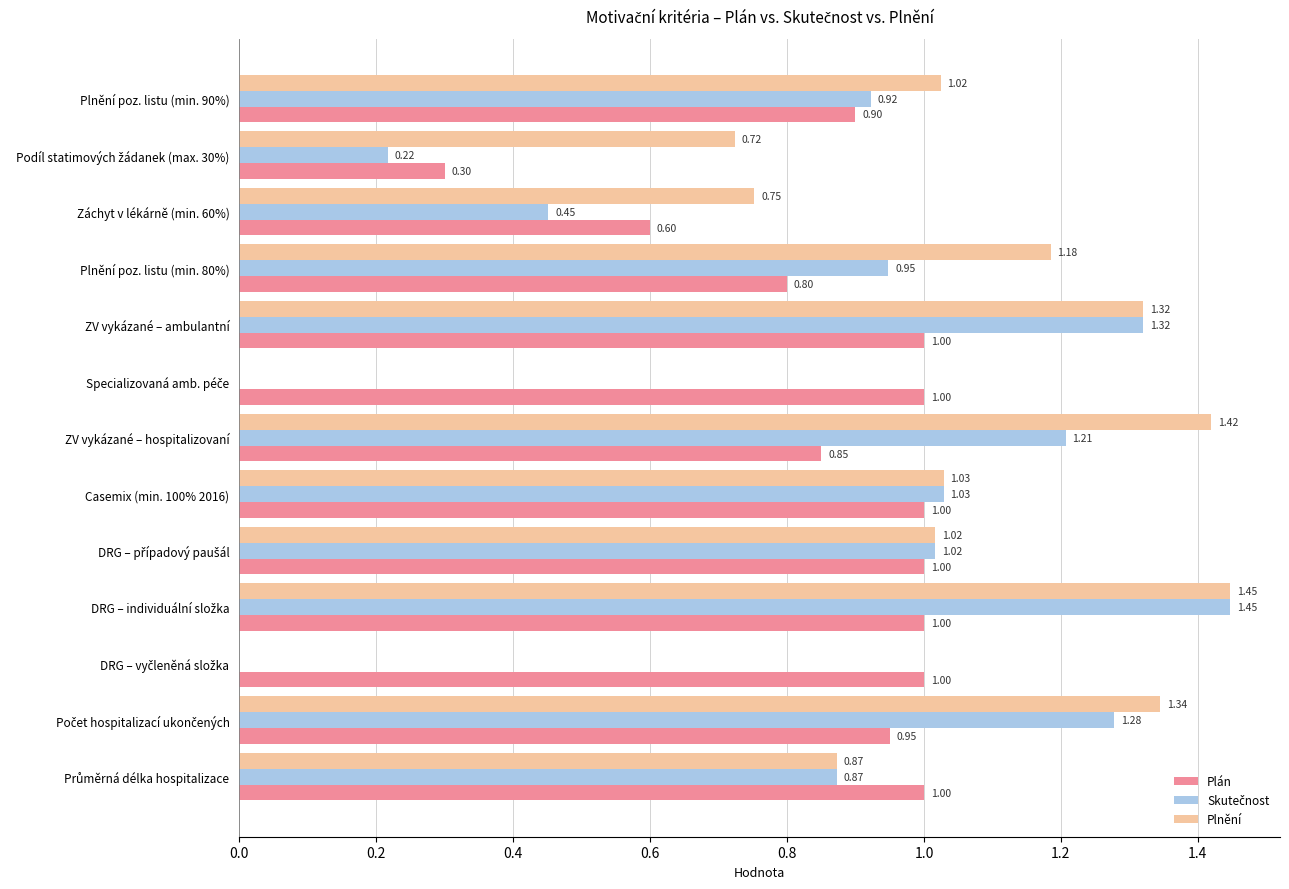

Which series has the largest total across all categories?

Plnění